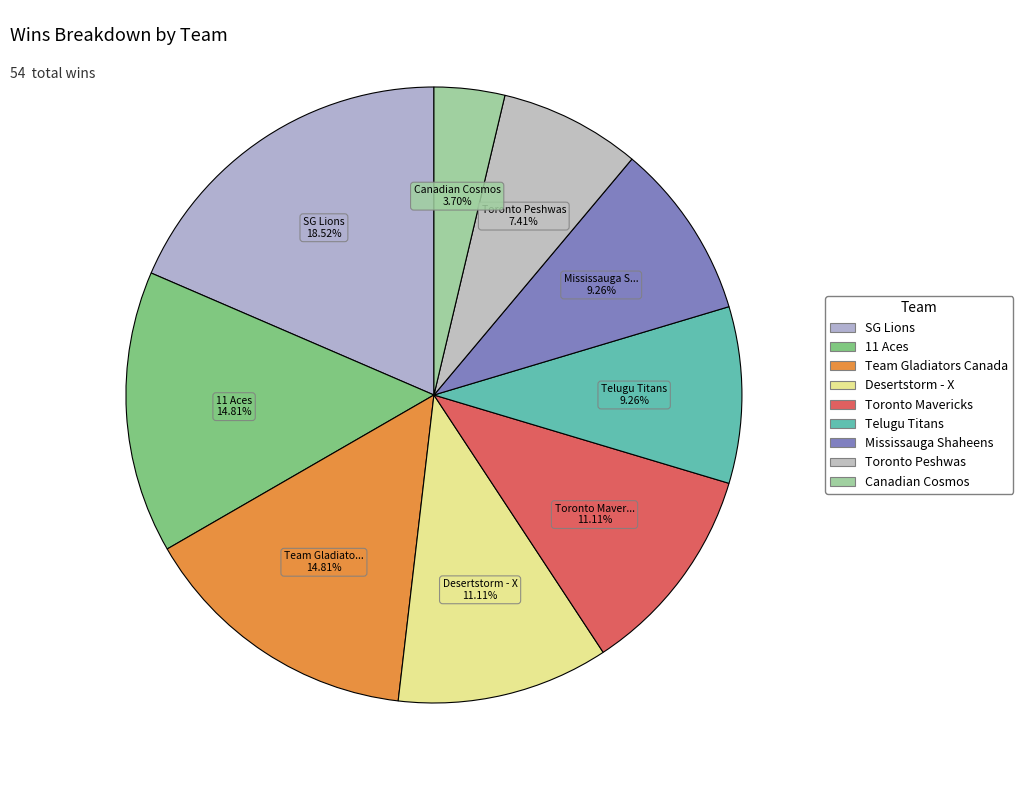

Count the number of slices in the pie.

9